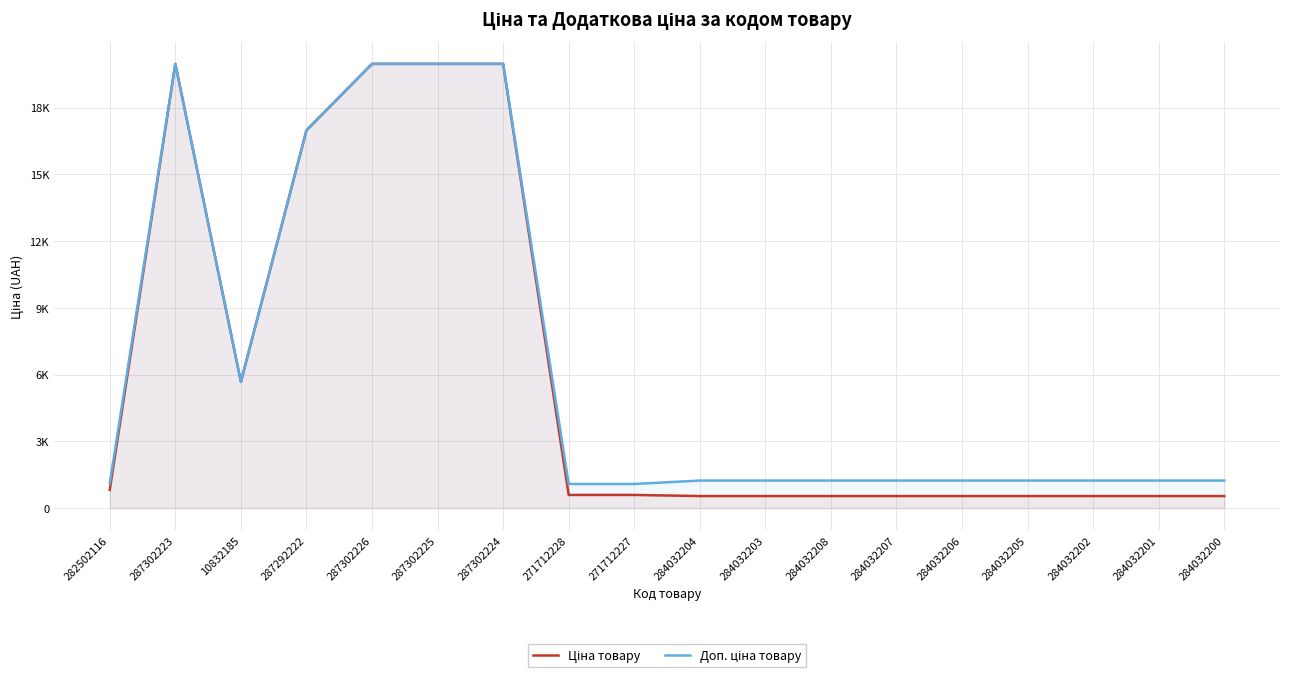

Reading left to right, what are all the values shown in this chart?

Ціна товару: 818.5	19964.2	5673.8	16976.3	19964.2	19964.2	19964.2	589.9	589.9	539.0	539.0	539.0	539.0	539.0	539.0	539.0	539.0	539.0
Доп. ціна товару: 1109.2	19964.2	5673.8	16976.3	19964.2	19964.2	19964.2	1081.7	1081.7	1235.4	1235.4	1235.4	1235.4	1235.4	1235.4	1235.4	1235.4	1235.4